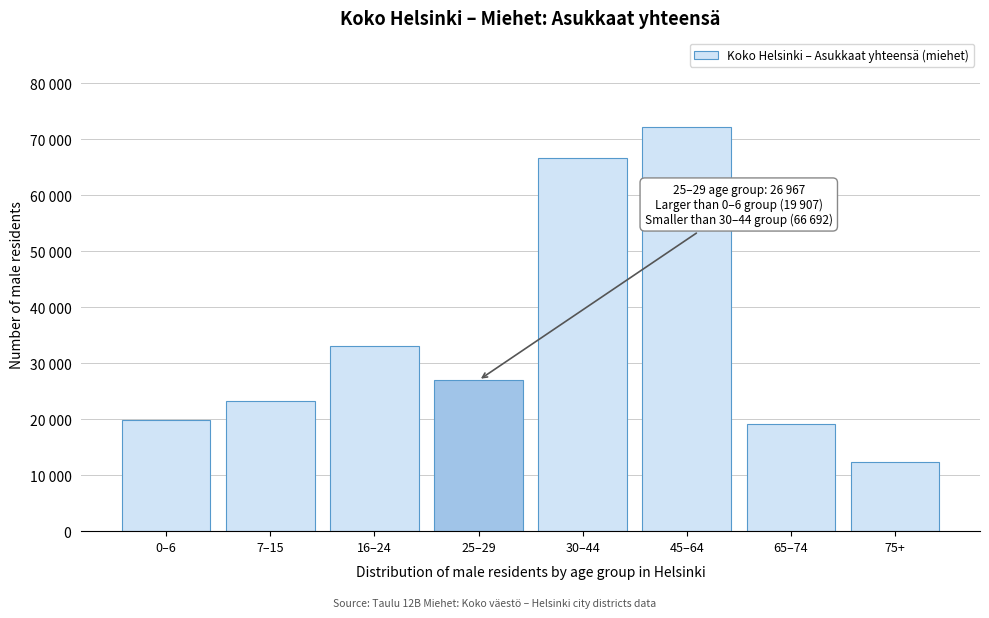

Are the bars horizontal?

No